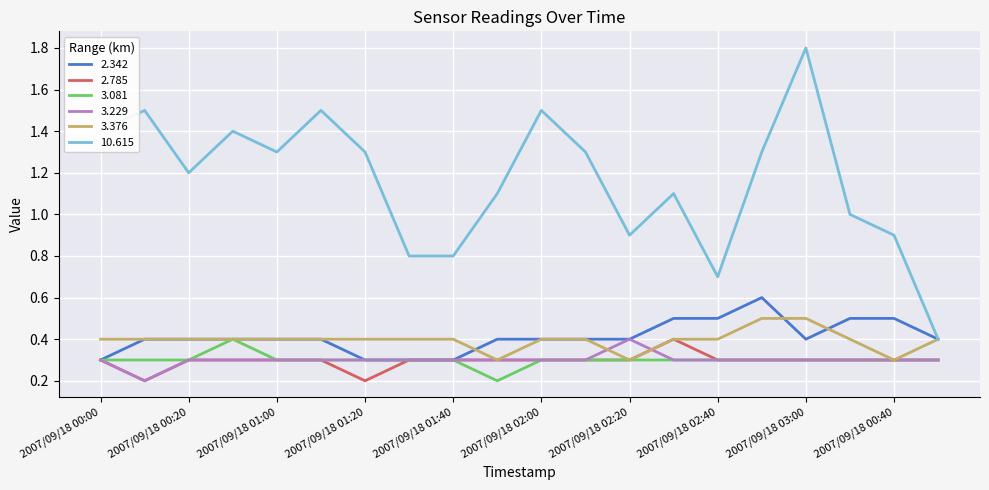

Which series has the largest total across all categories?

10.615